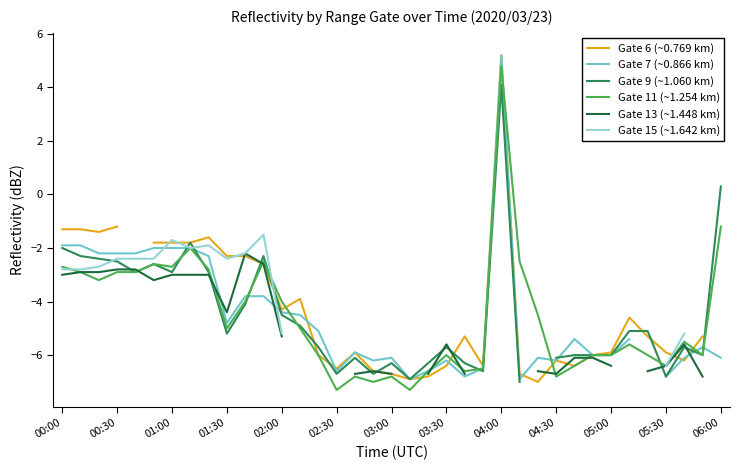

At which label does Gate 11 (~1.254 km) reach its peak?

04:00